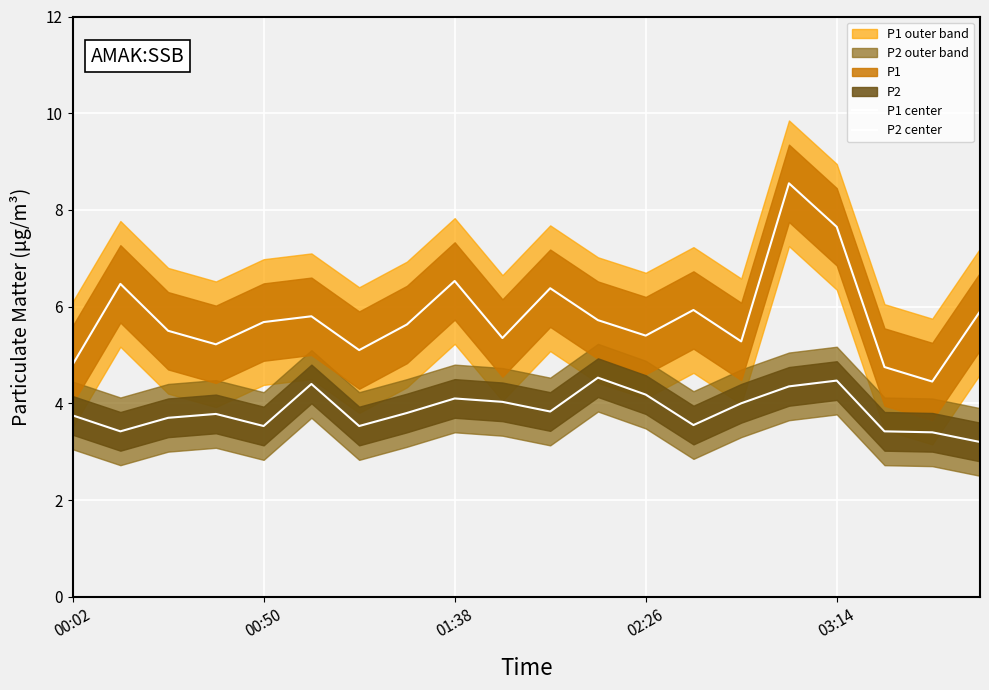

Does the chart display data point markers on the line(s)?

No